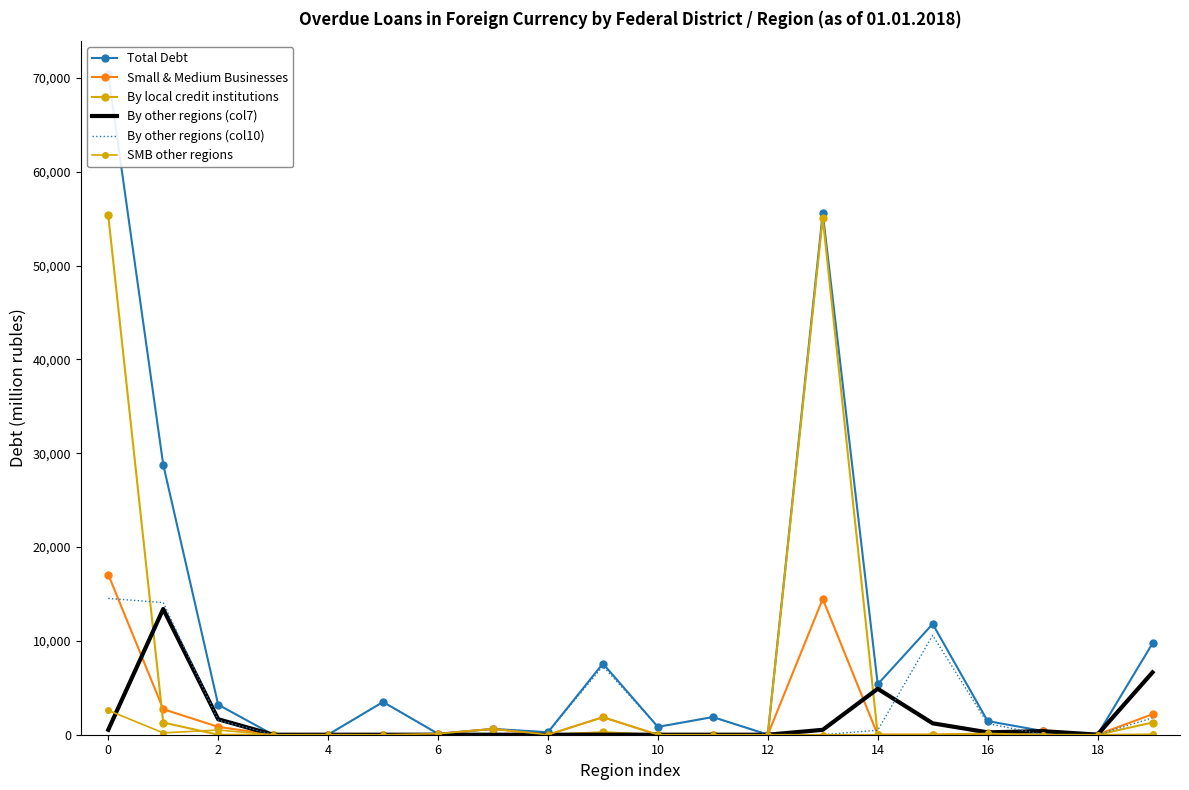

Is the value of SMB other regions at 10 greater than the value of By other regions (col7) at 14?

No